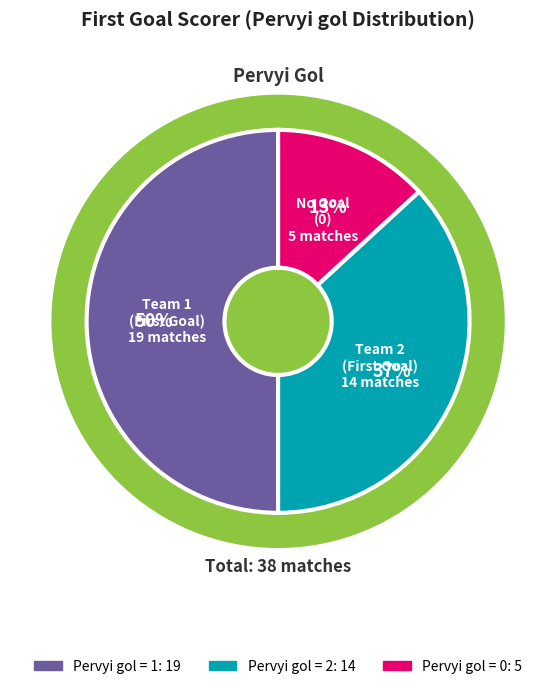

Do 2 and 0 together represent more than half of the pie?

No